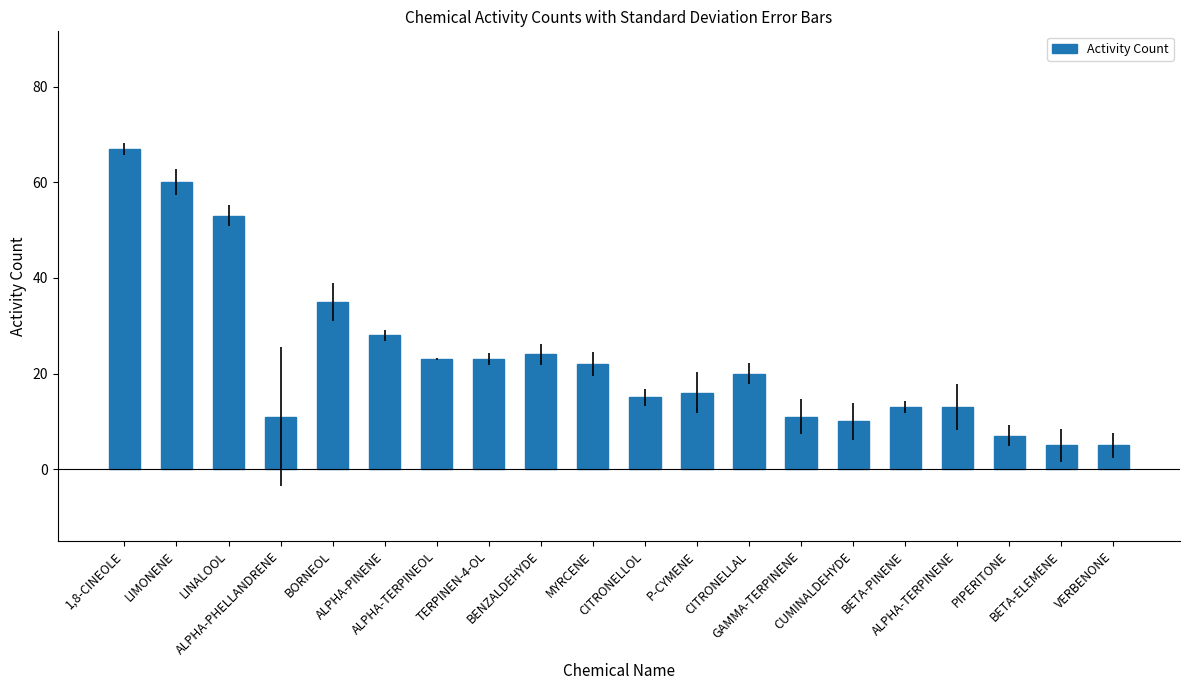

How many distinct data groups are displayed?

1